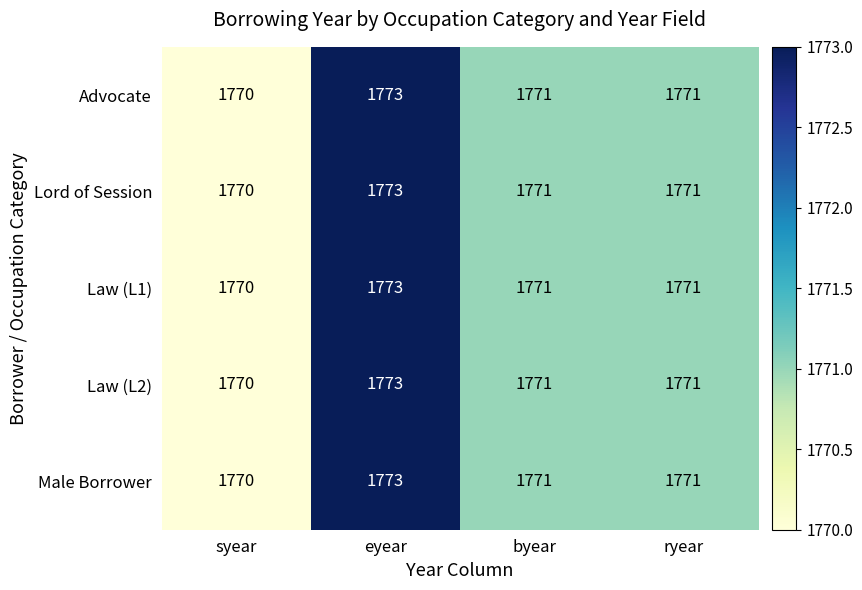

What is the maximum value shown in the chart?

1773